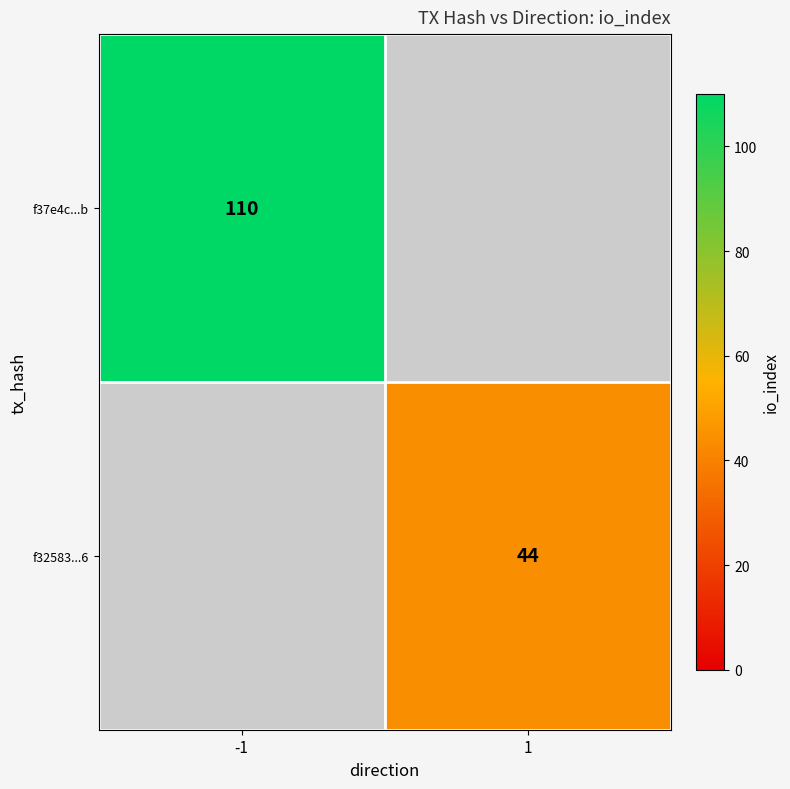

True or false: f32583...6 has a value of 24 at 1.

False